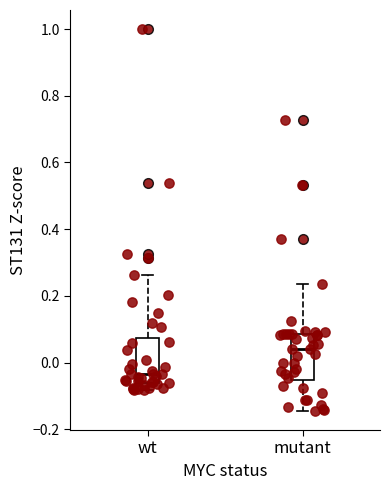

Where is the lower edge of the box for mutant on the y-axis? The values are not printed on the chart, so give them approximately, as read against the axis.

-0.06